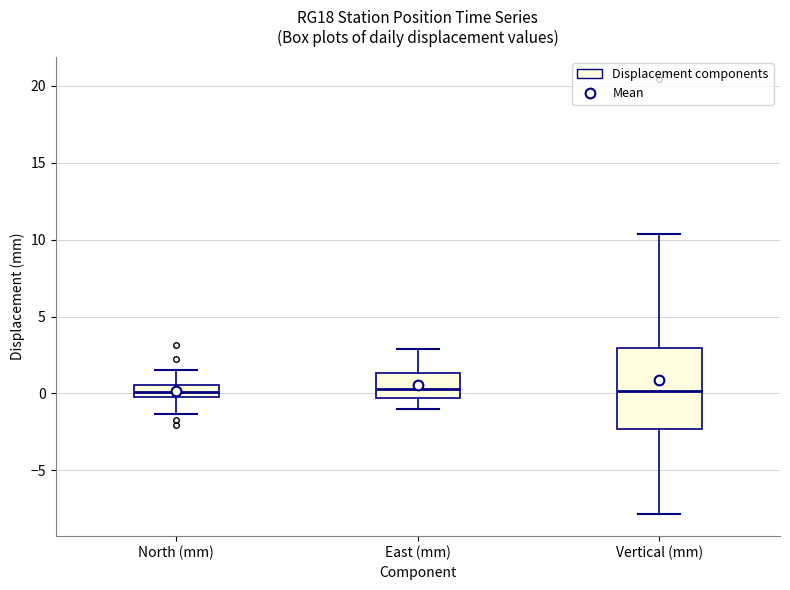

Comparing the boxes themselves (not the whiskers), which one is the tallest?

Vertical (mm)